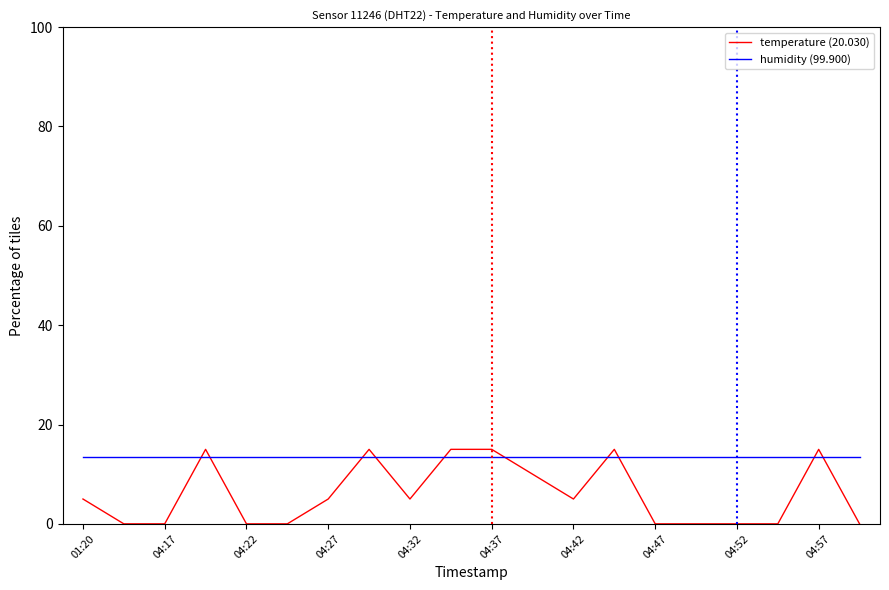

Which series has the widest spread of values?

temperature (20.030)